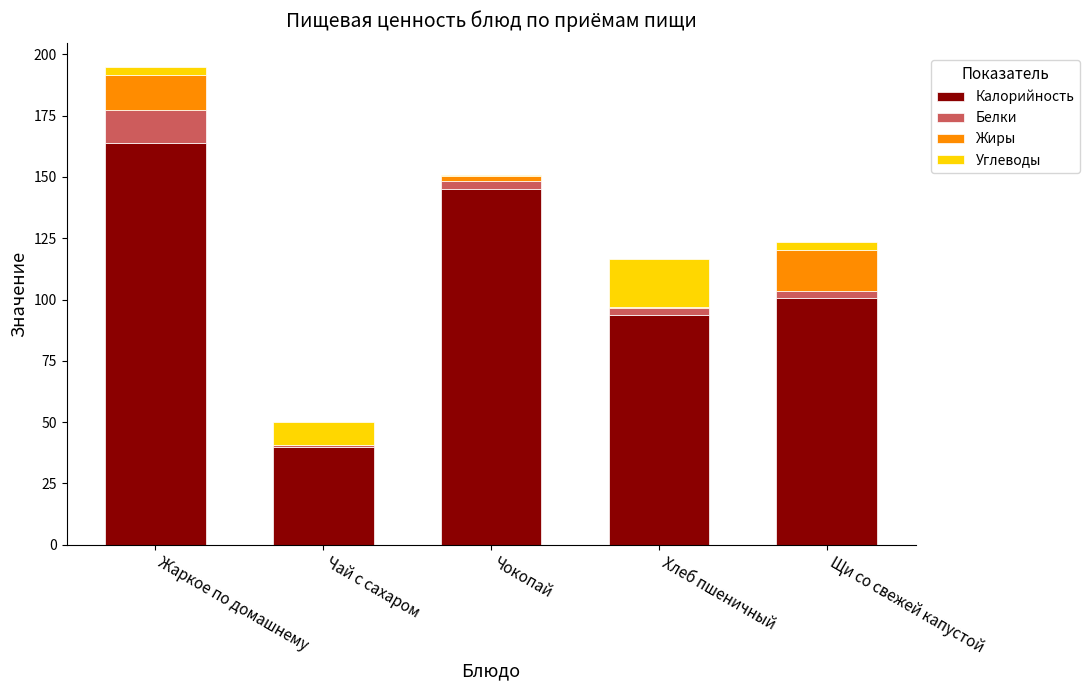

At which category is the sum across all series the highest?

Жаркое по домашнему